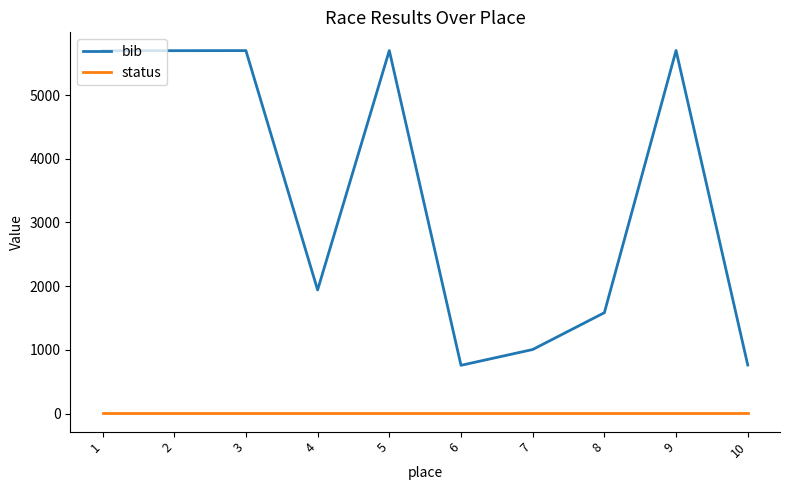

How many interior local peaks does the bib series have?

3